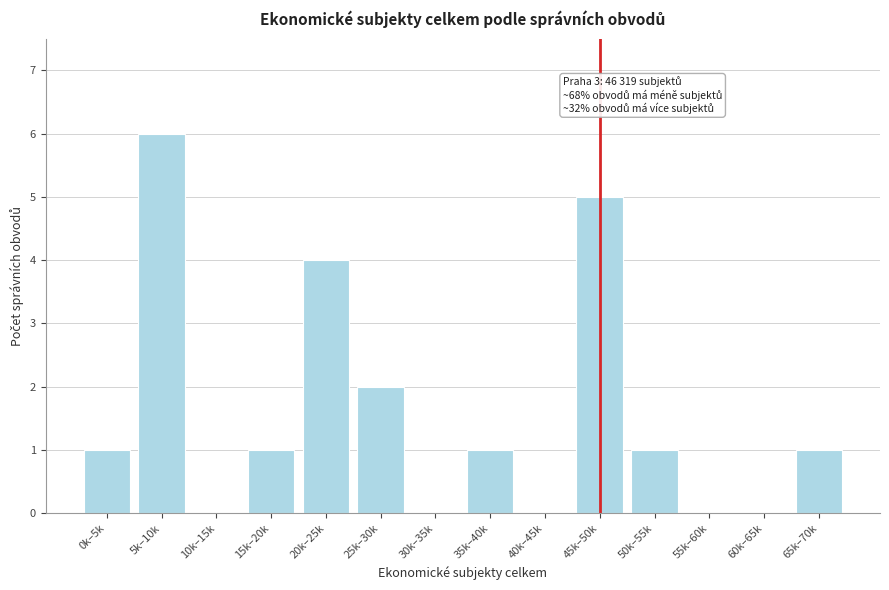

Reading right to left, extract all data points from this chart.

65k–70k=1	60k–65k=0	55k–60k=0	50k–55k=1	45k–50k=5	40k–45k=0	35k–40k=1	30k–35k=0	25k–30k=2	20k–25k=4	15k–20k=1	10k–15k=0	5k–10k=6	0k–5k=1